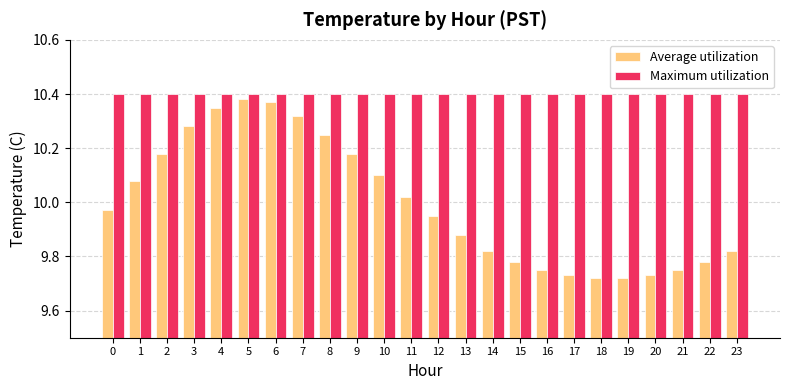

Which series has the largest range (max minus min)?

Average utilization